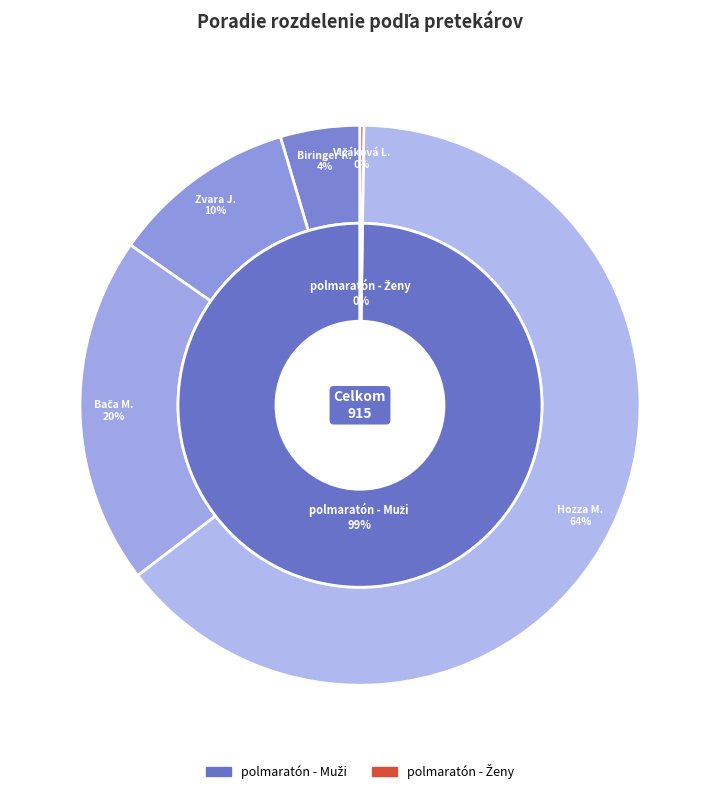

What is the ratio of the value at Biringer Kornel
(polmaratón - Muži) to the value at Vlčáková Lucia
(polmaratón - Ženy)?

21.0